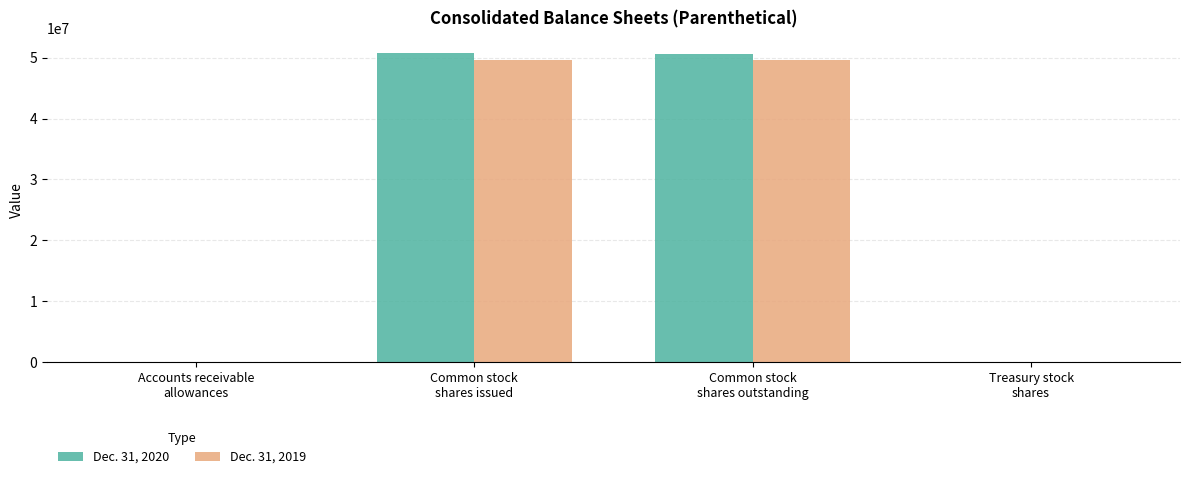

Are the bars grouped side by side (vs. stacked)?

Yes